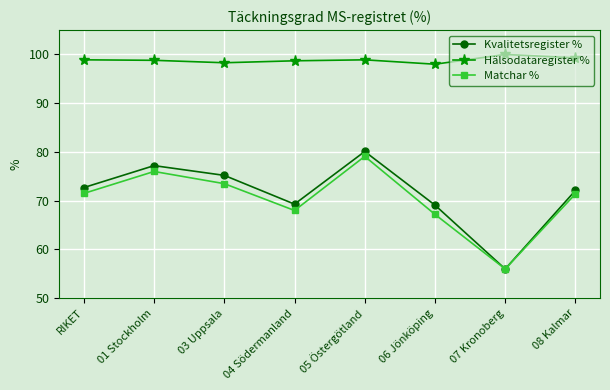

What is the value of the Matchar % point at the 7th from the left?

56.0